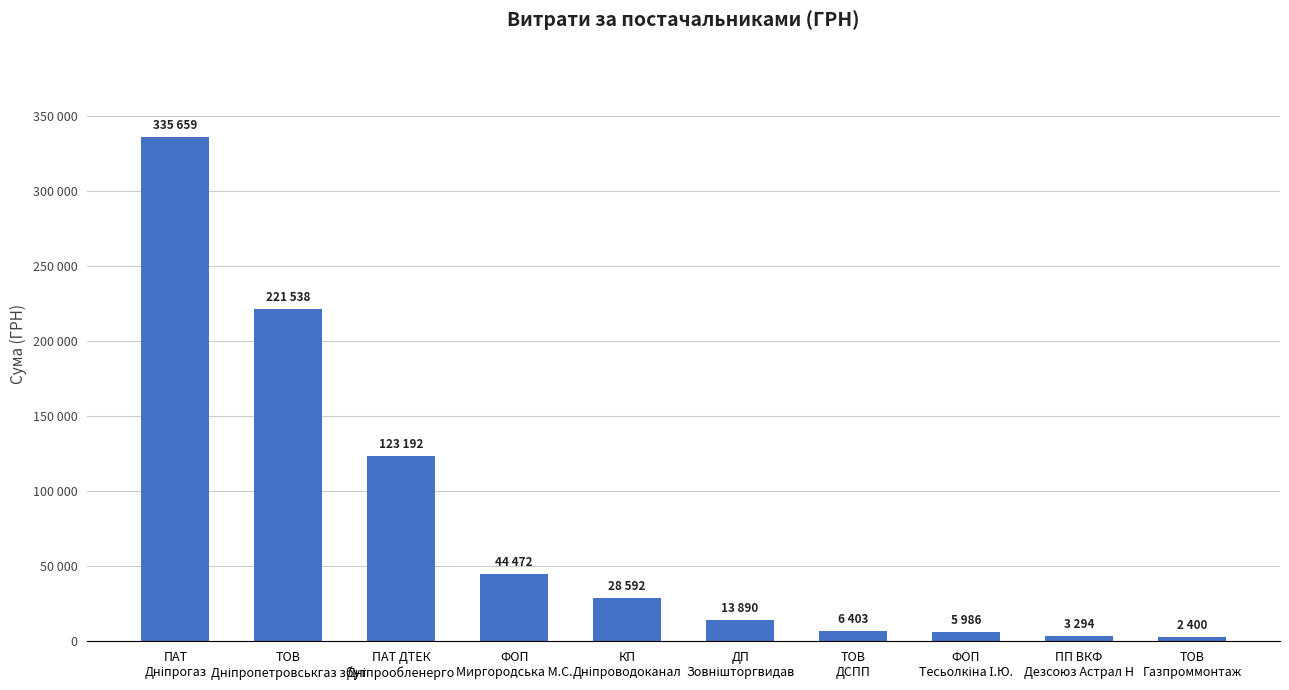

True or false: the data shows 8807.1 at ТОВ
ДСПП.

False